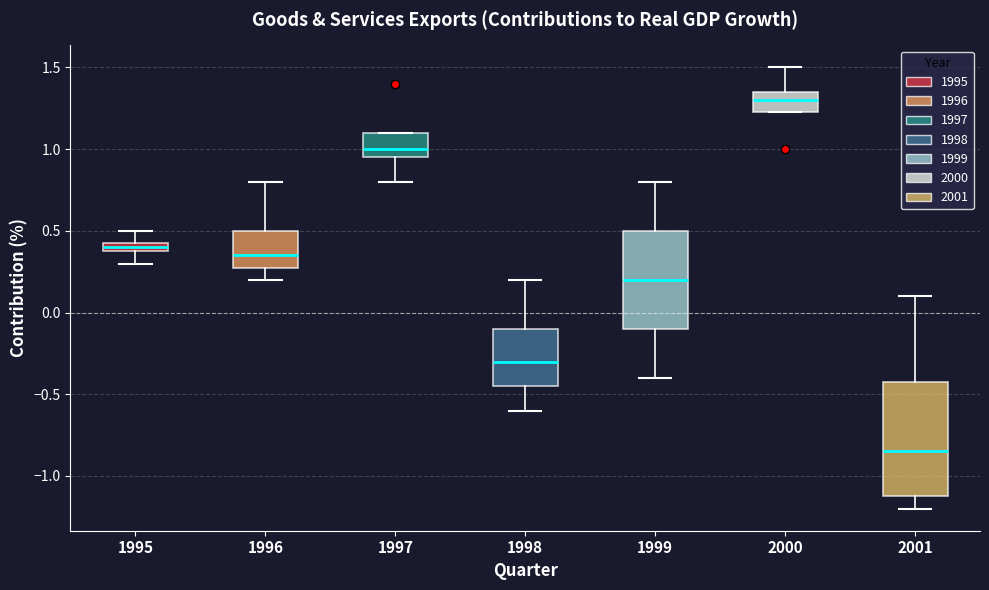

Which box's median line is the highest?

2000